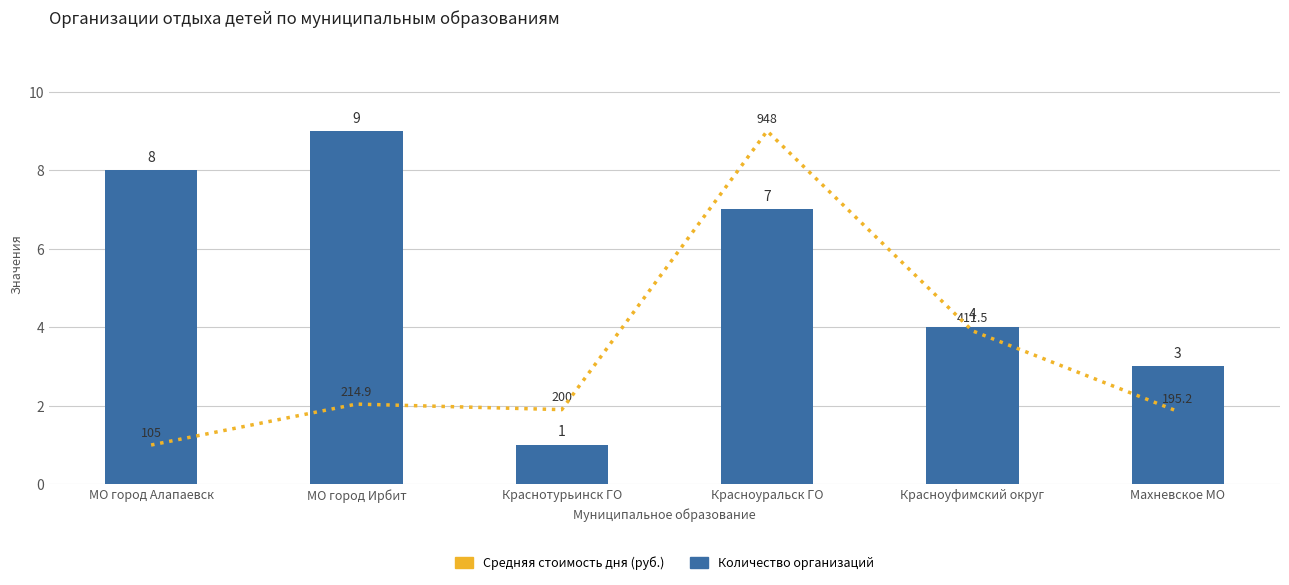

Rank the series by their maximum value, from highest to lowest.

Средняя стоимость дня (руб.), Количество организаций